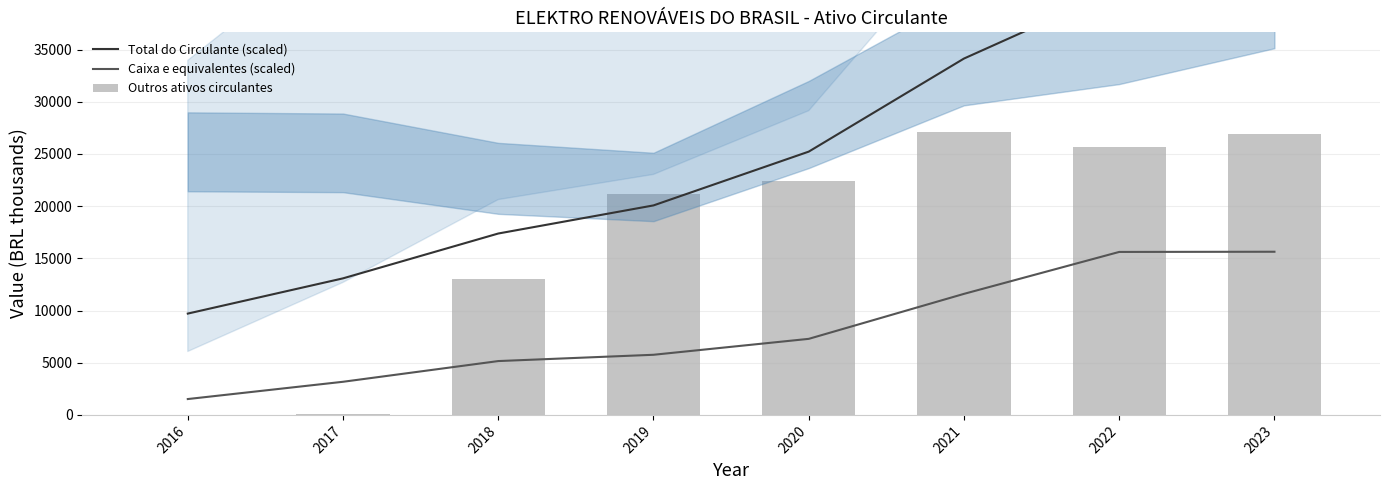

The Total do Circulante (scaled) series shows 16545.3 at 2020. True or false?

False